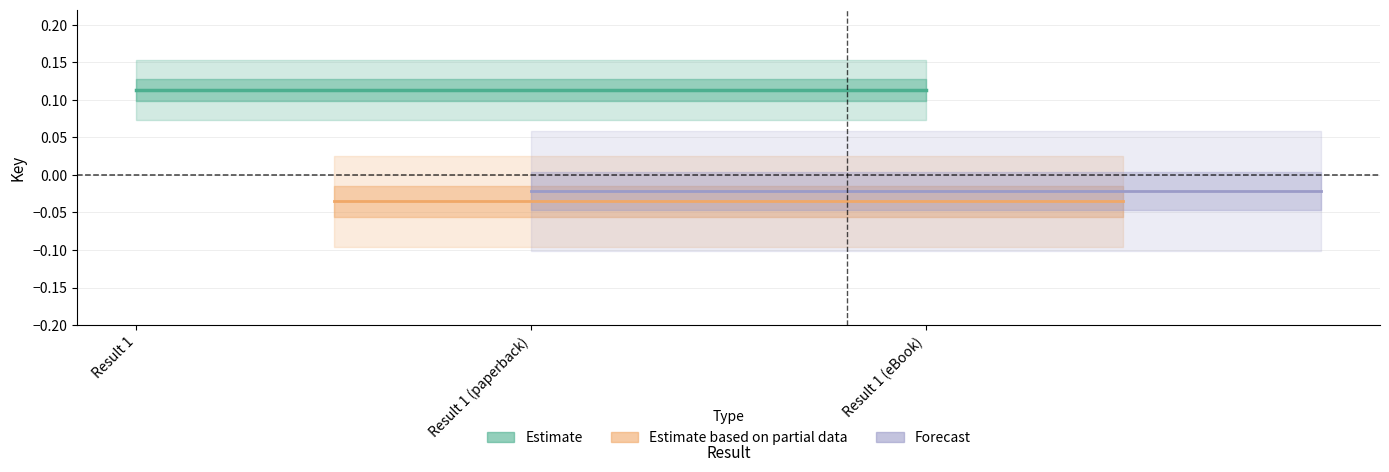

Is this an area chart (filled region under the line)?

No